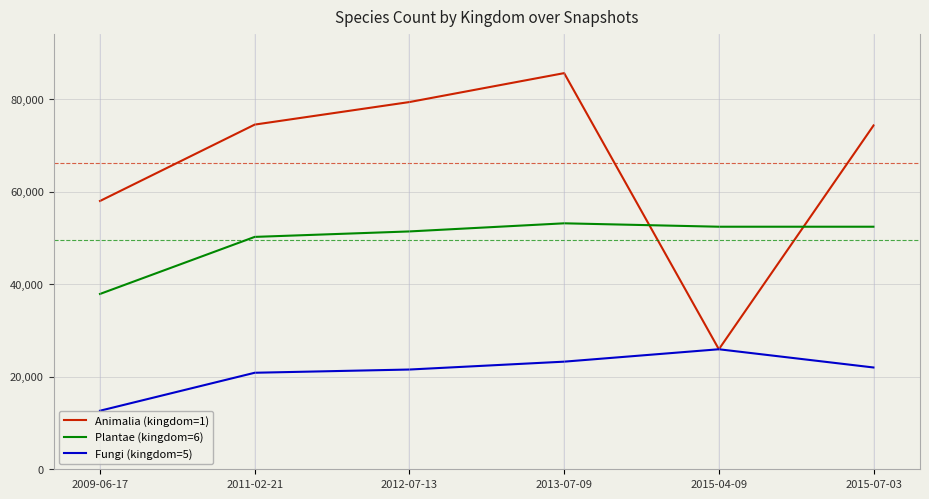

What is the difference between the maximum and second lowest values in the Animalia (kingdom=1) series?

27633